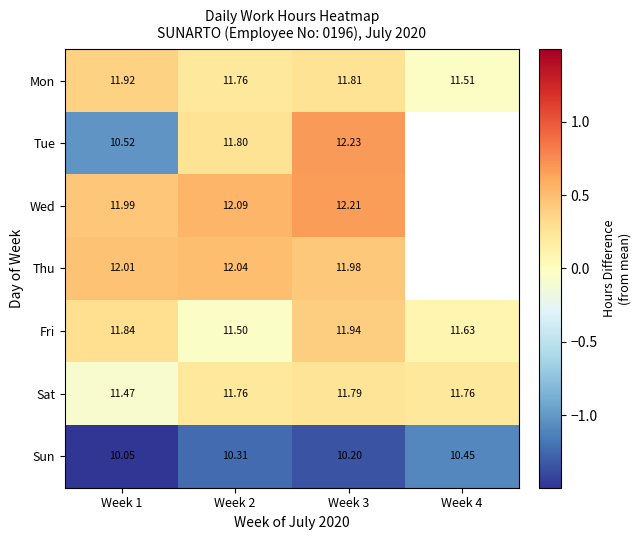

At which category is the sum across all series the highest?

Week 3